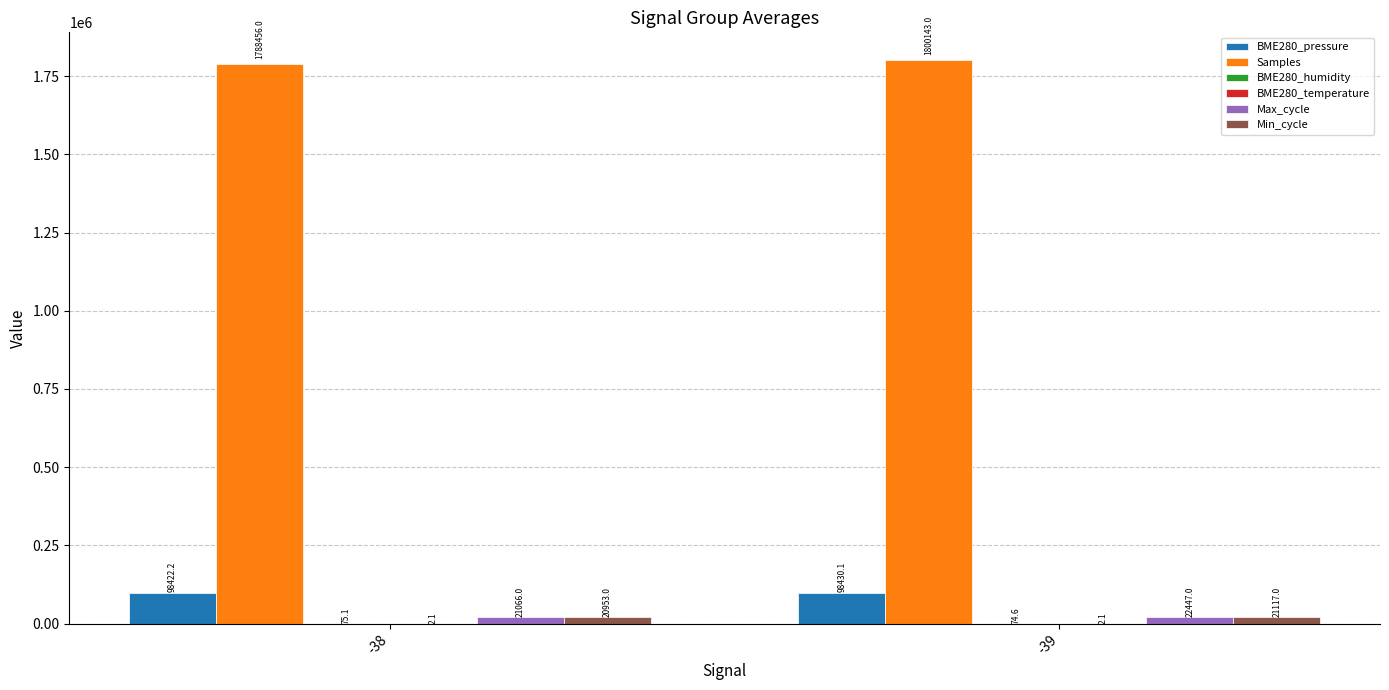

Is it true that BME280_pressure equals 98430.1 at -39?

True